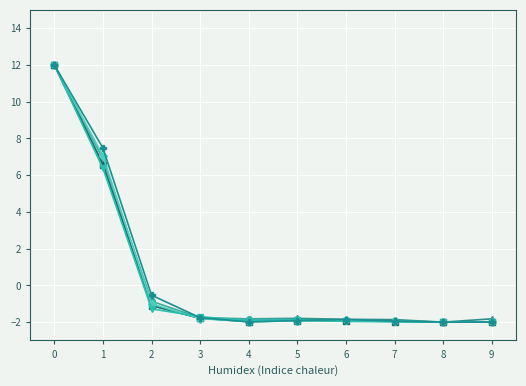

What is the greatest value displayed?

12.0